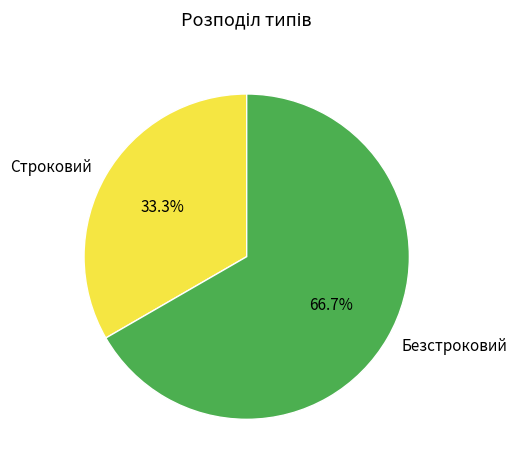

What is the smallest slice in the pie chart?

Строковий